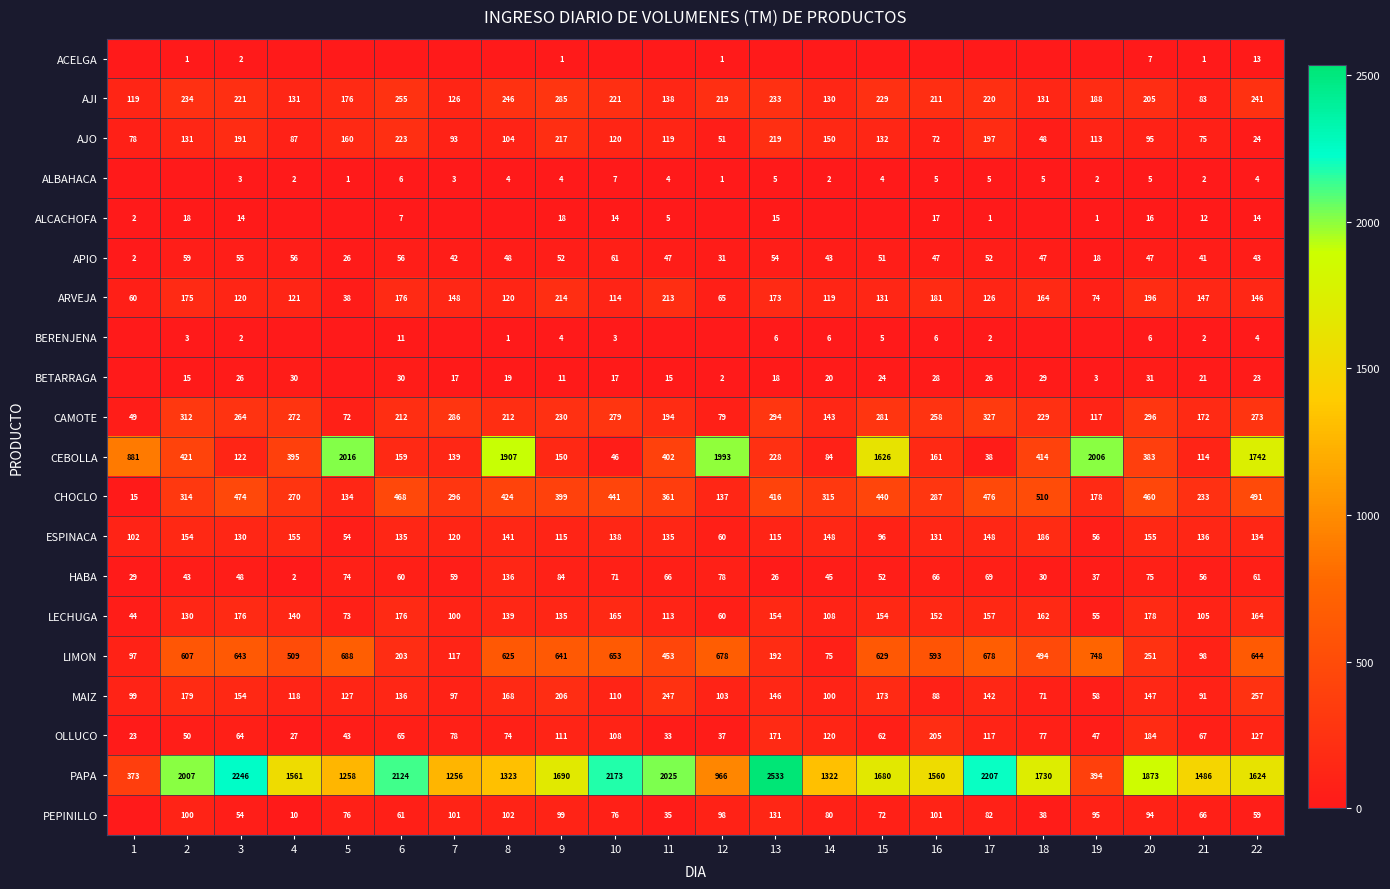

At how many categories does at least one series exceed 1388?

19